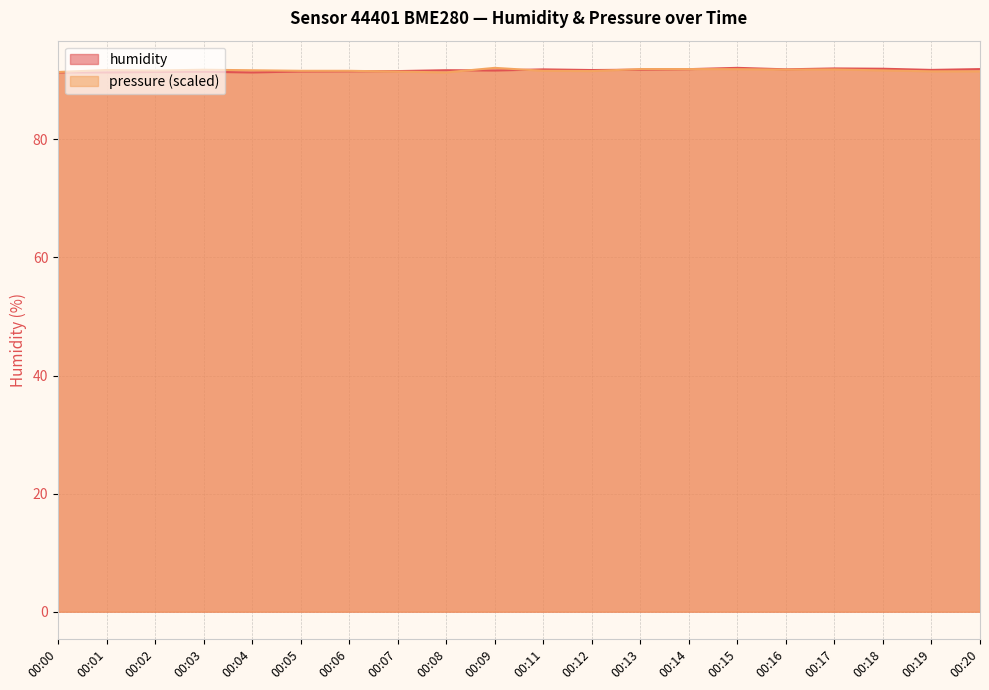

Is it true that humidity equals 39.0 at 00:15?

False